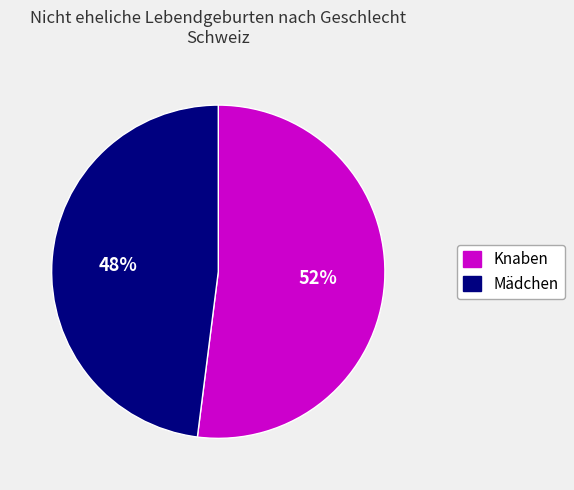

Is the sum of Knaben and Mädchen greater than half?

Yes